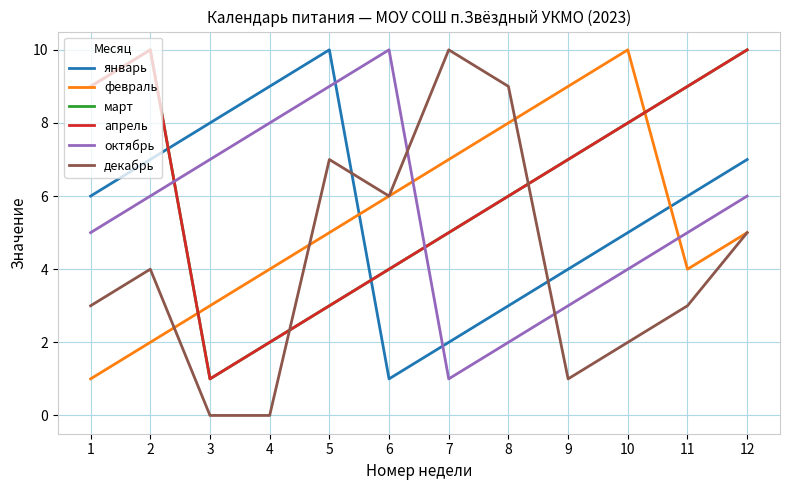

What is the sum of the октябрь values at 7 and 4?

9